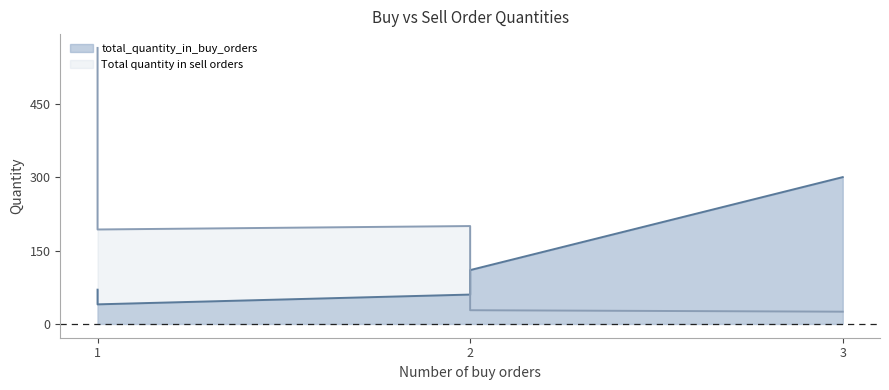

The value of total_quantity_in_buy_orders at 1 is 40. True or false?

True